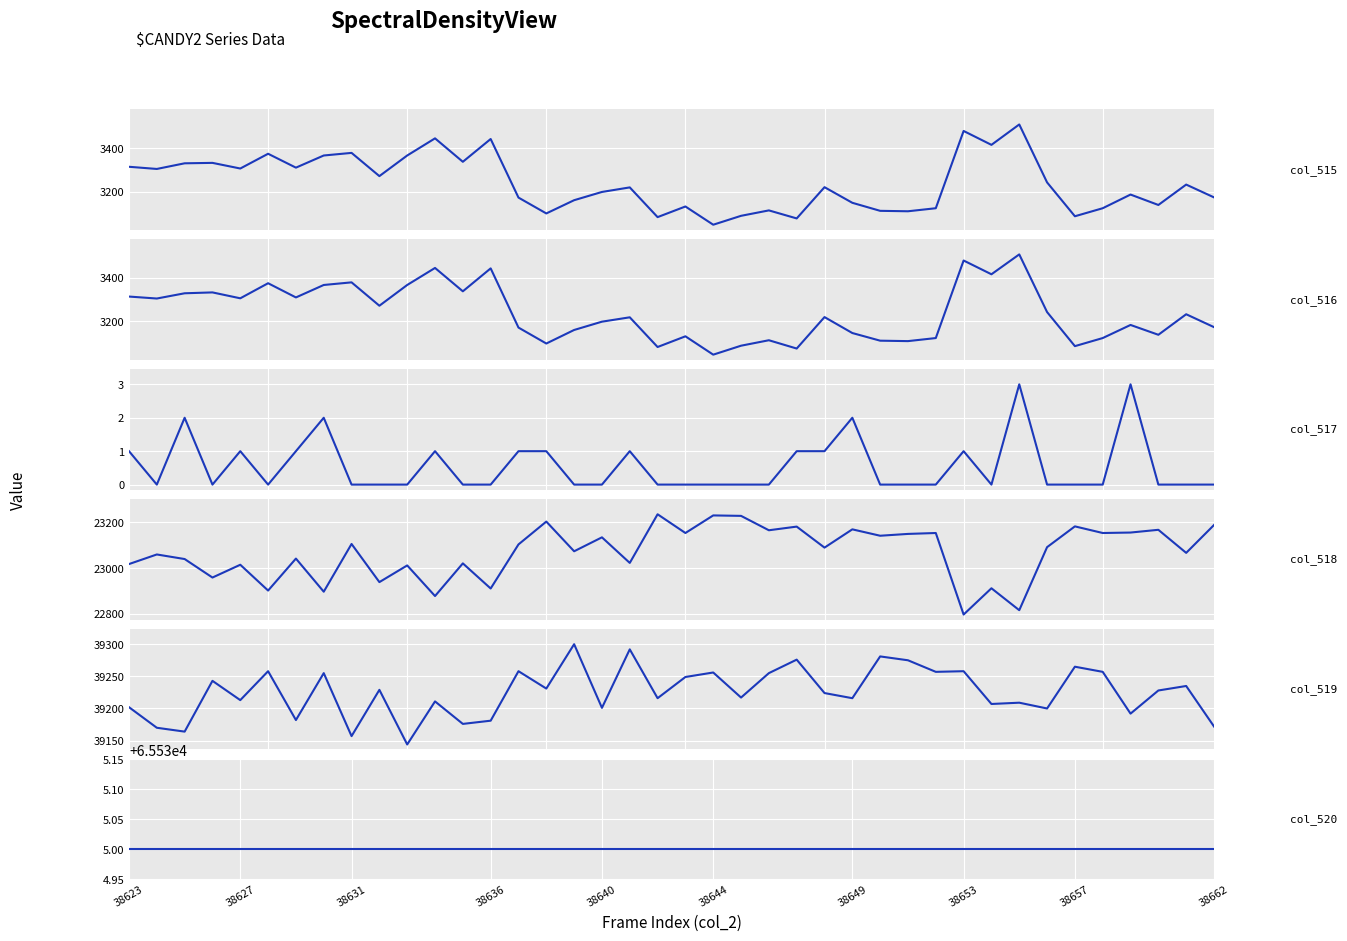

How many interior local valleys does the col_516 series have?

13